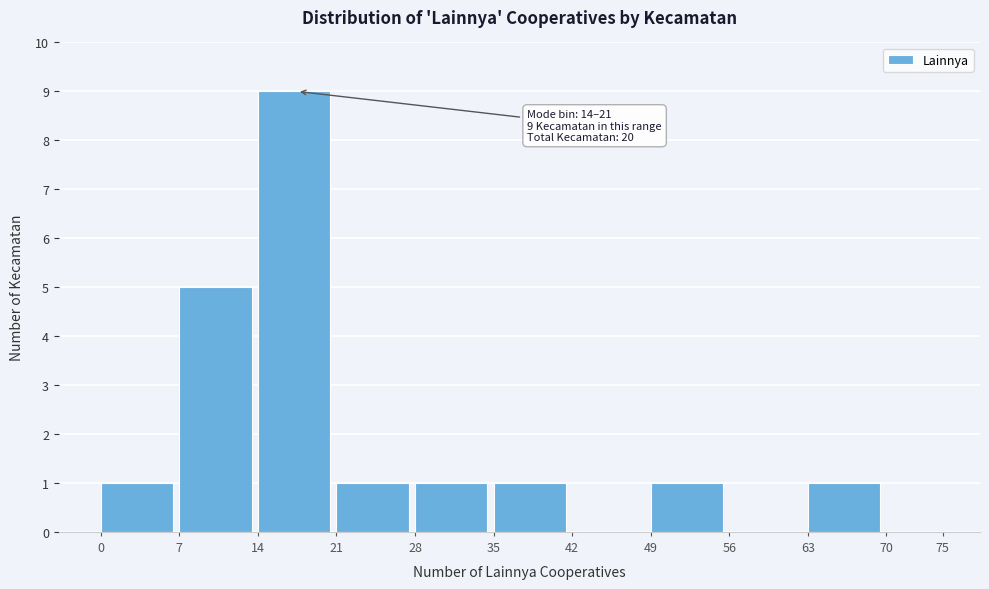

Which range on the x-axis has the tallest bar?

14 to 21